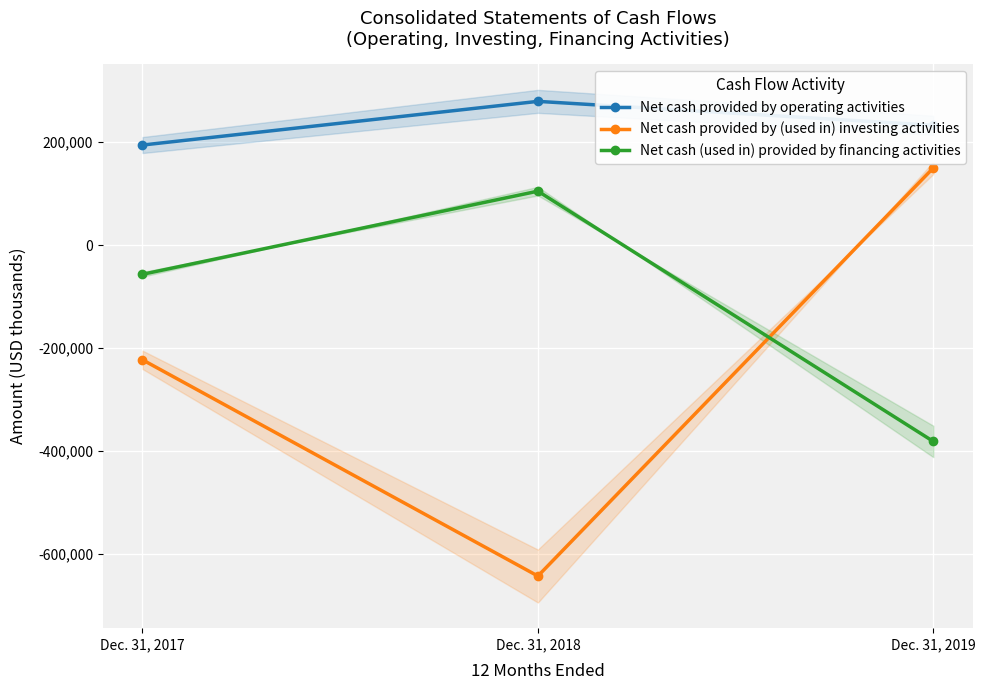

Rank the series at Dec. 31, 2017 from highest to lowest value.

Net cash provided by operating activities, Net cash (used in) provided by financing activities, Net cash provided by (used in) investing activities